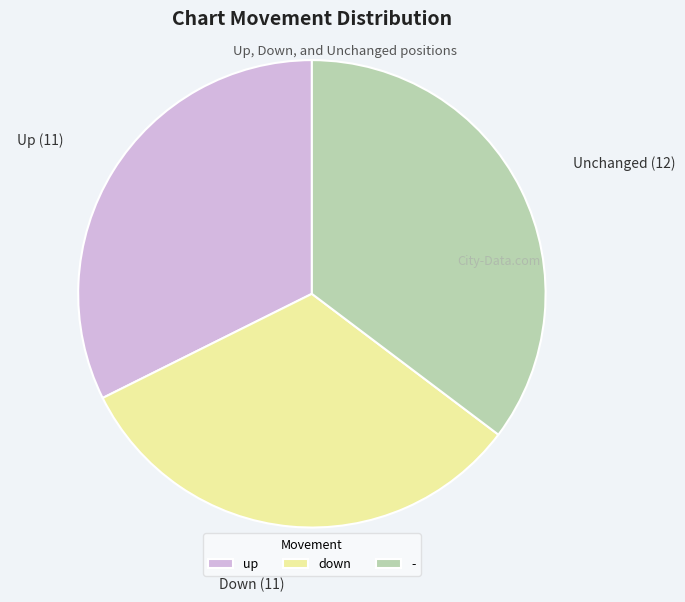

Is - the majority of the pie?

No